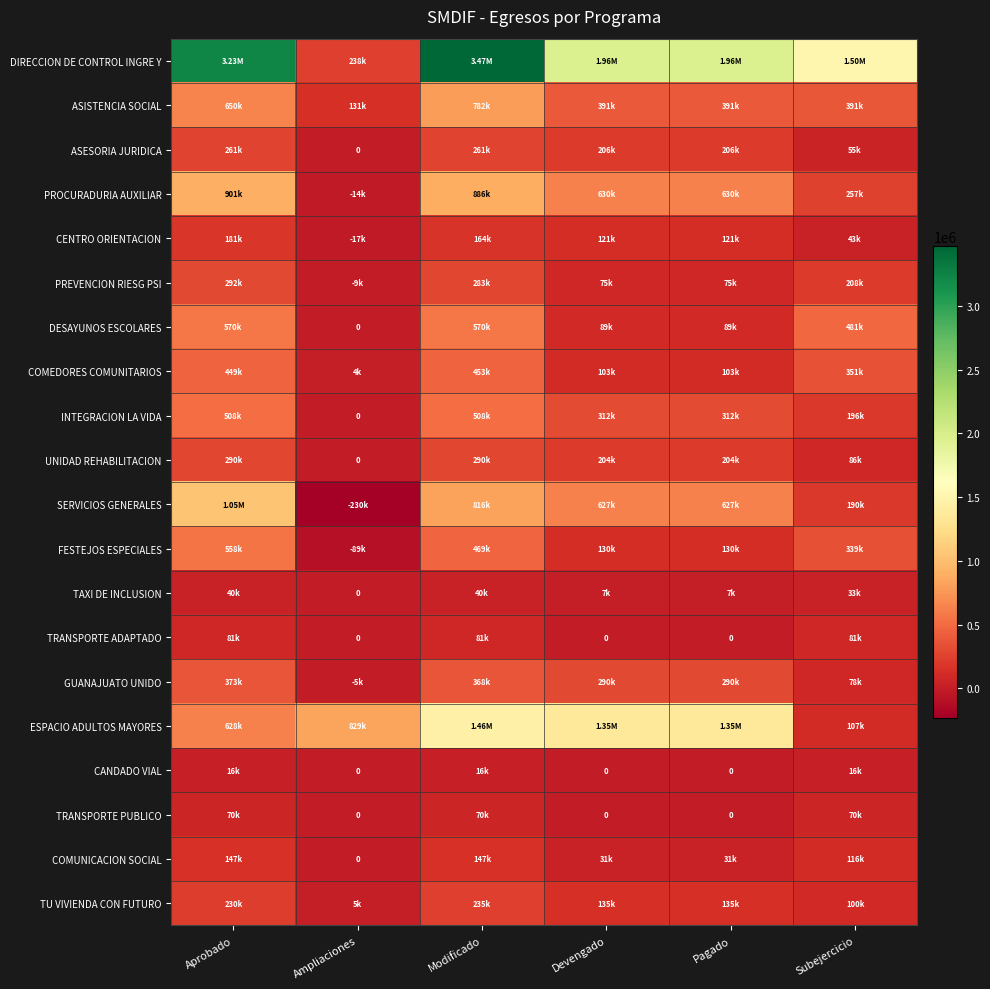

What is the difference between the maximum and minimum values in the UNIDAD REHABILITACION series?

289662.5